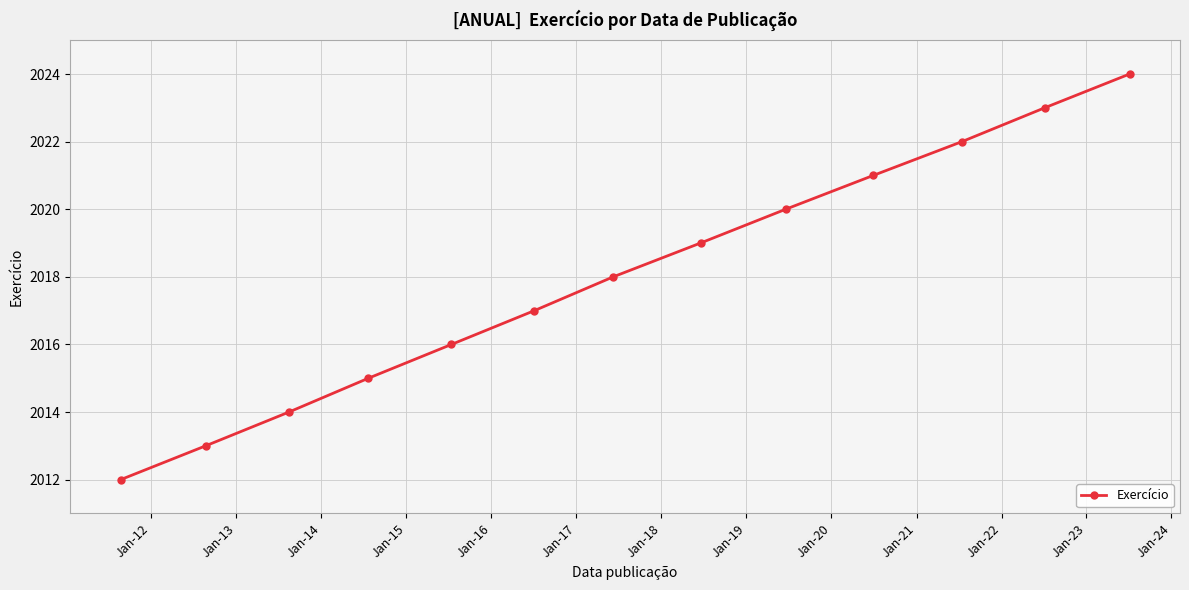

Count the number of data series in this chart.

1